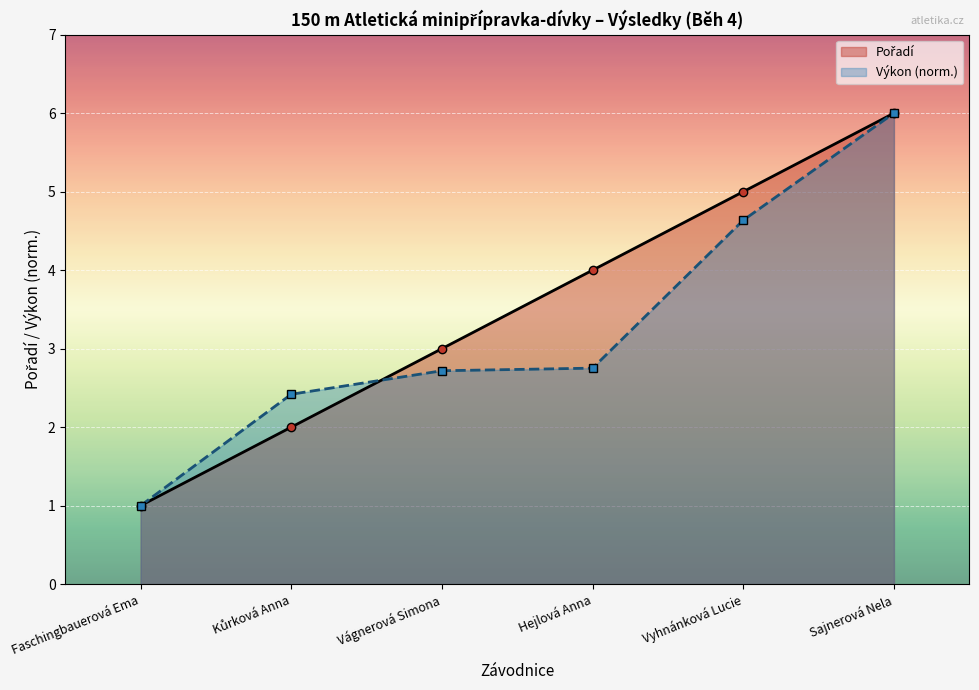

Which series has the widest spread of values?

Pořadí